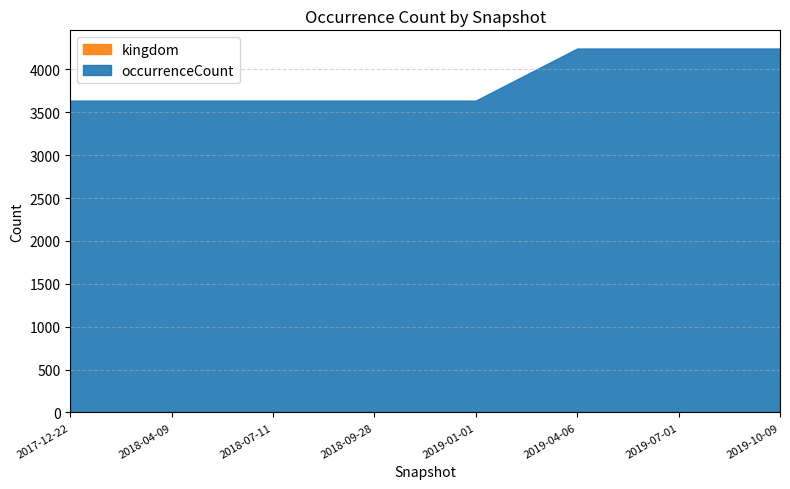

Rank the series by their average value, from highest to lowest.

occurrenceCount, kingdom